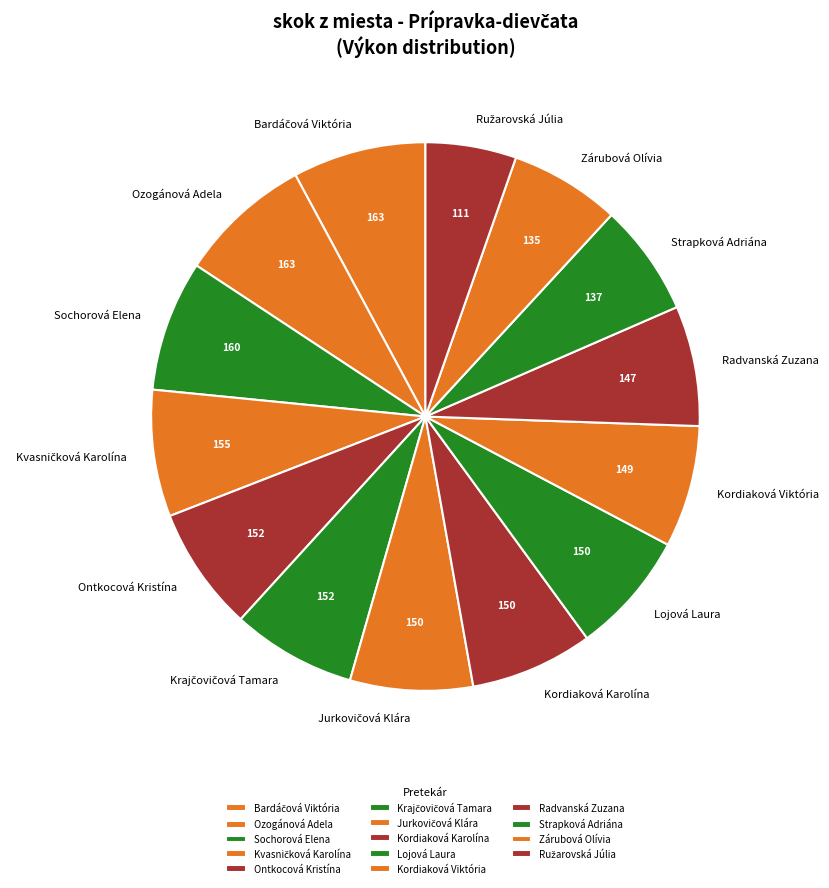

Is there any slice that represents more than half of the pie?

No